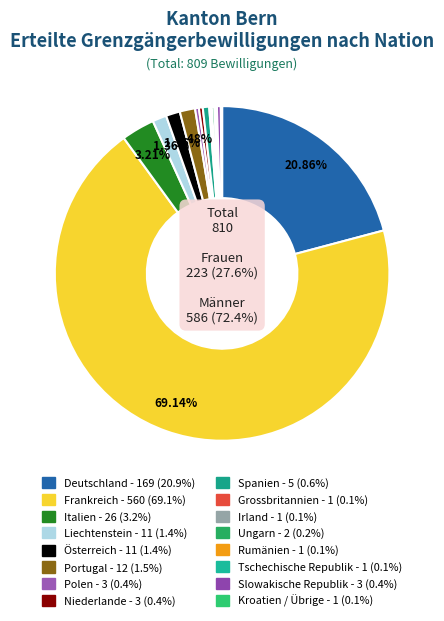

Combined, what portion of the pie is Liechtenstein and Österreich?

2.7%